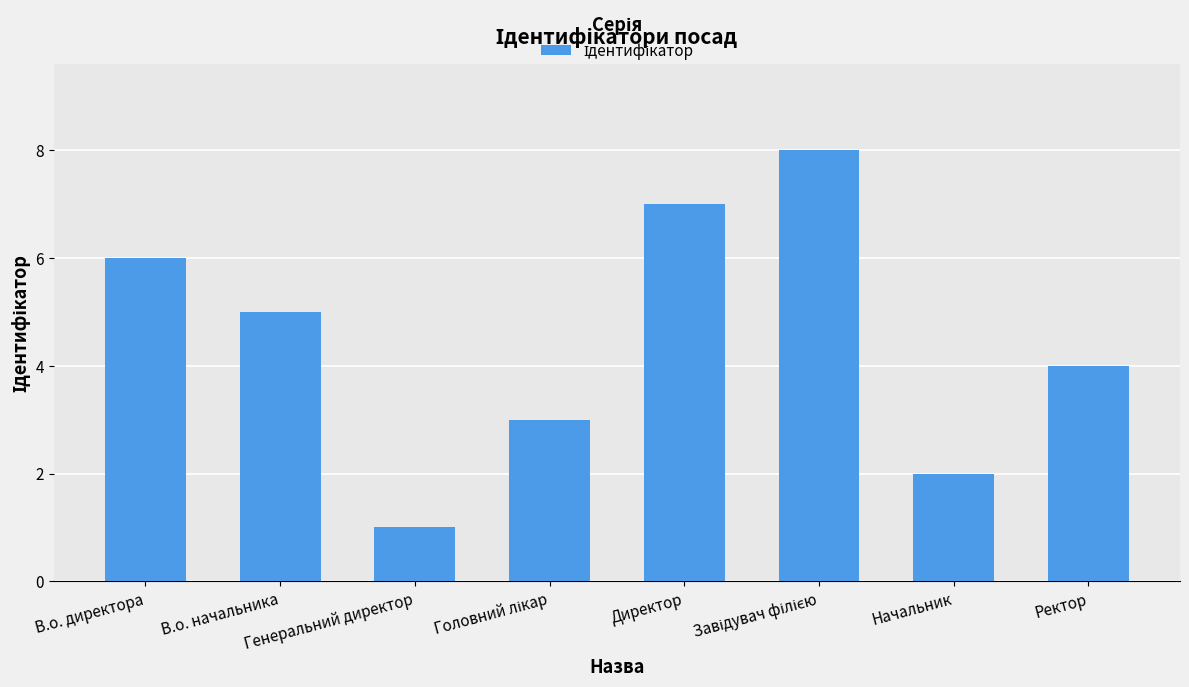

Does the chart contain stacked bars?

No